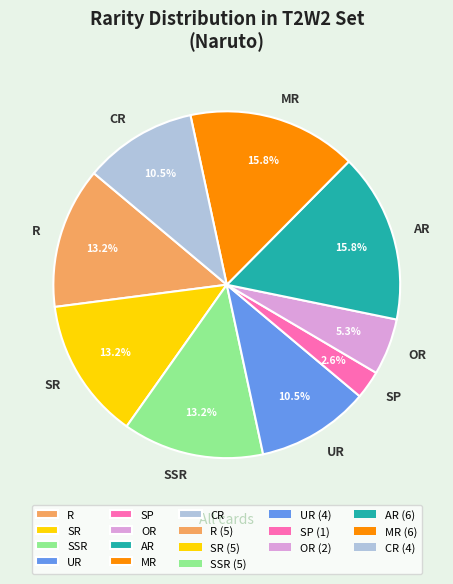

Is there any slice that represents more than half of the pie?

No